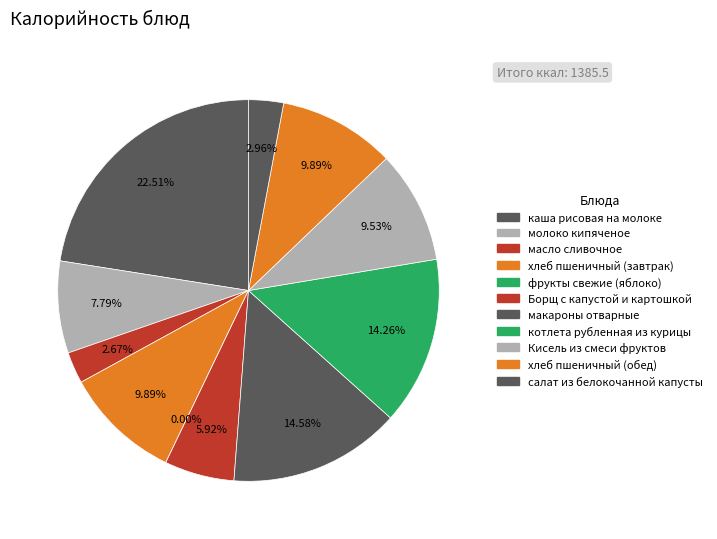

The фрукты свежие (яблоко) slice represents 0% of the pie. True or false?

True